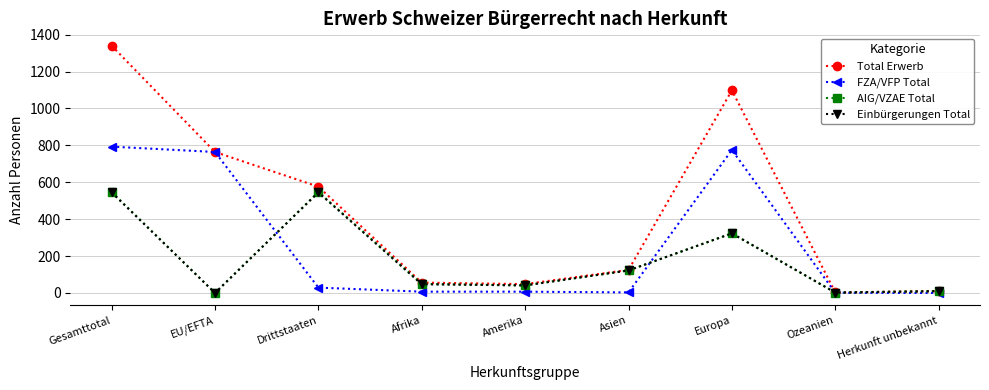

True or false: Total Erwerb has more than 1 interior local peaks.

False